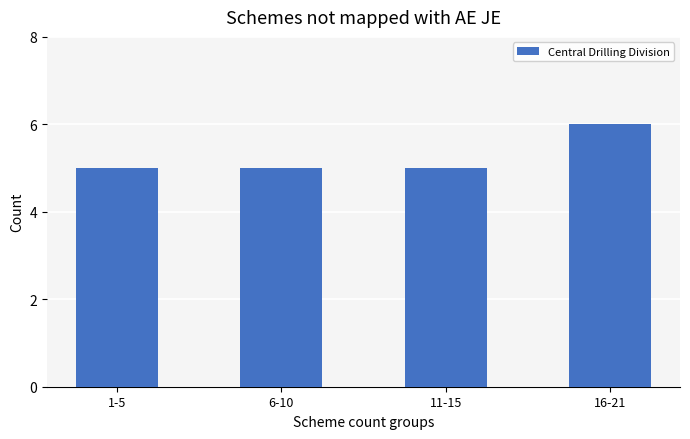

True or false: the data shows 5 at 11-15.

True